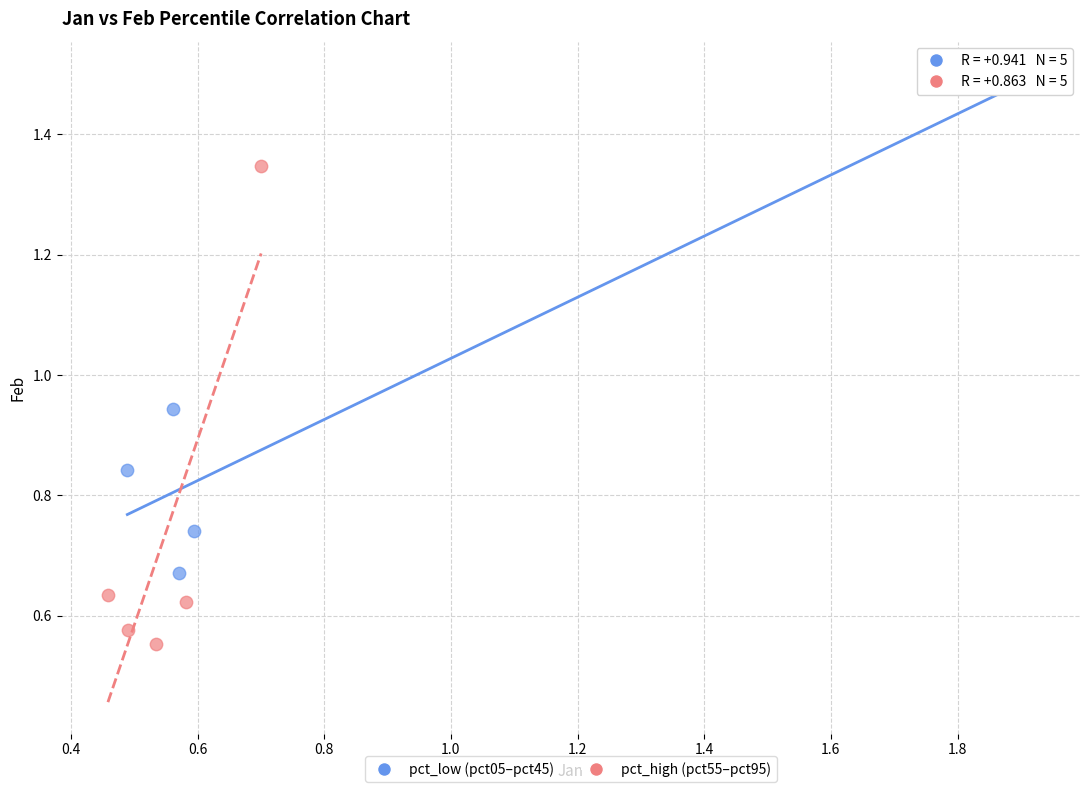

Which series has the largest Y range (max minus min)?

pct_low (pct05–pct45)